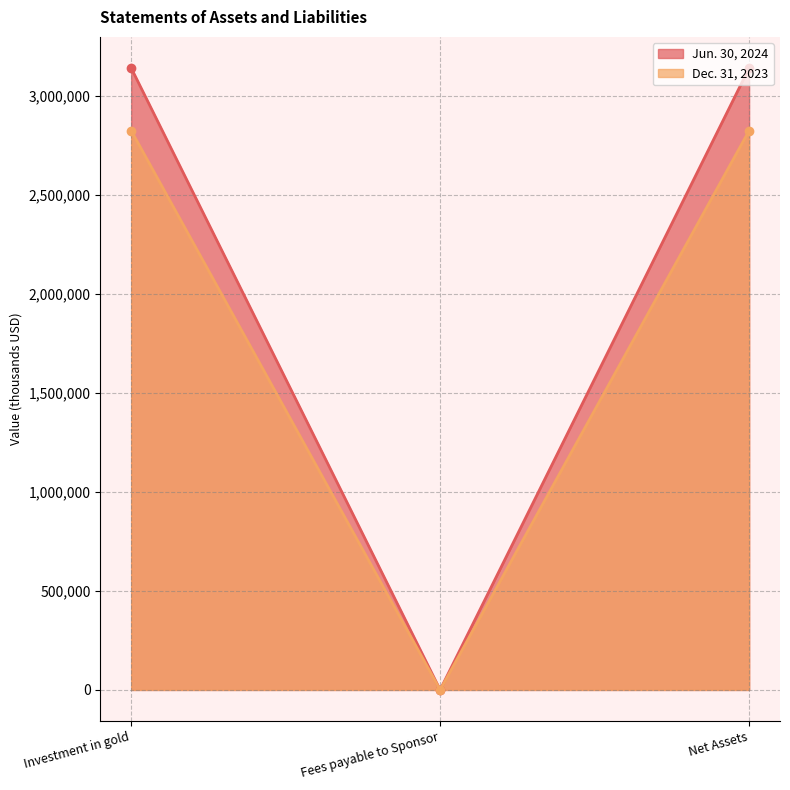

What is the difference between the maximum and minimum values in the Jun. 30, 2024 series?

3142436